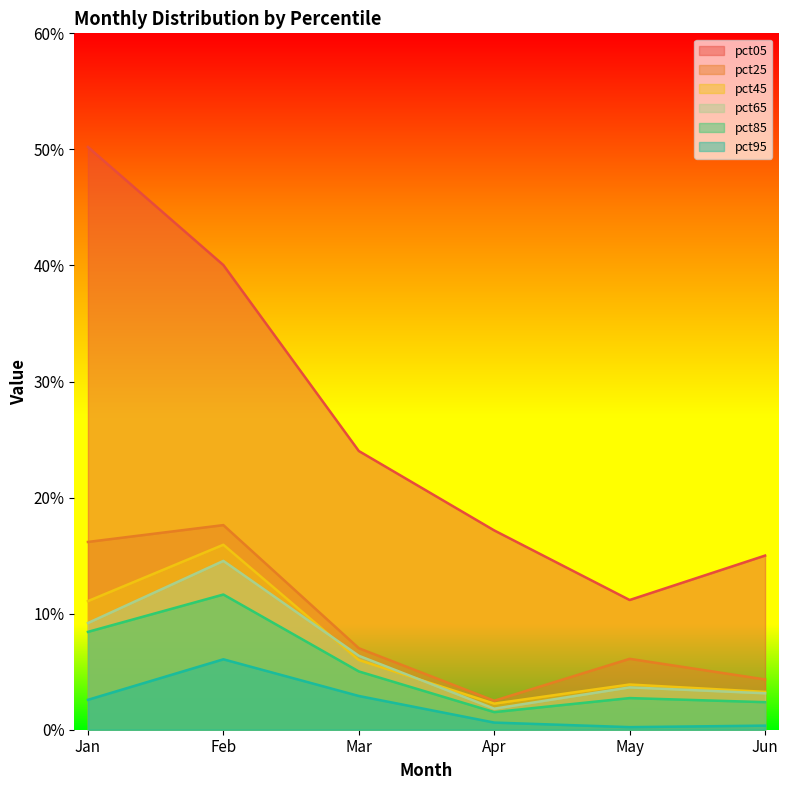

At which label is pct05 closest to 3?

Mar